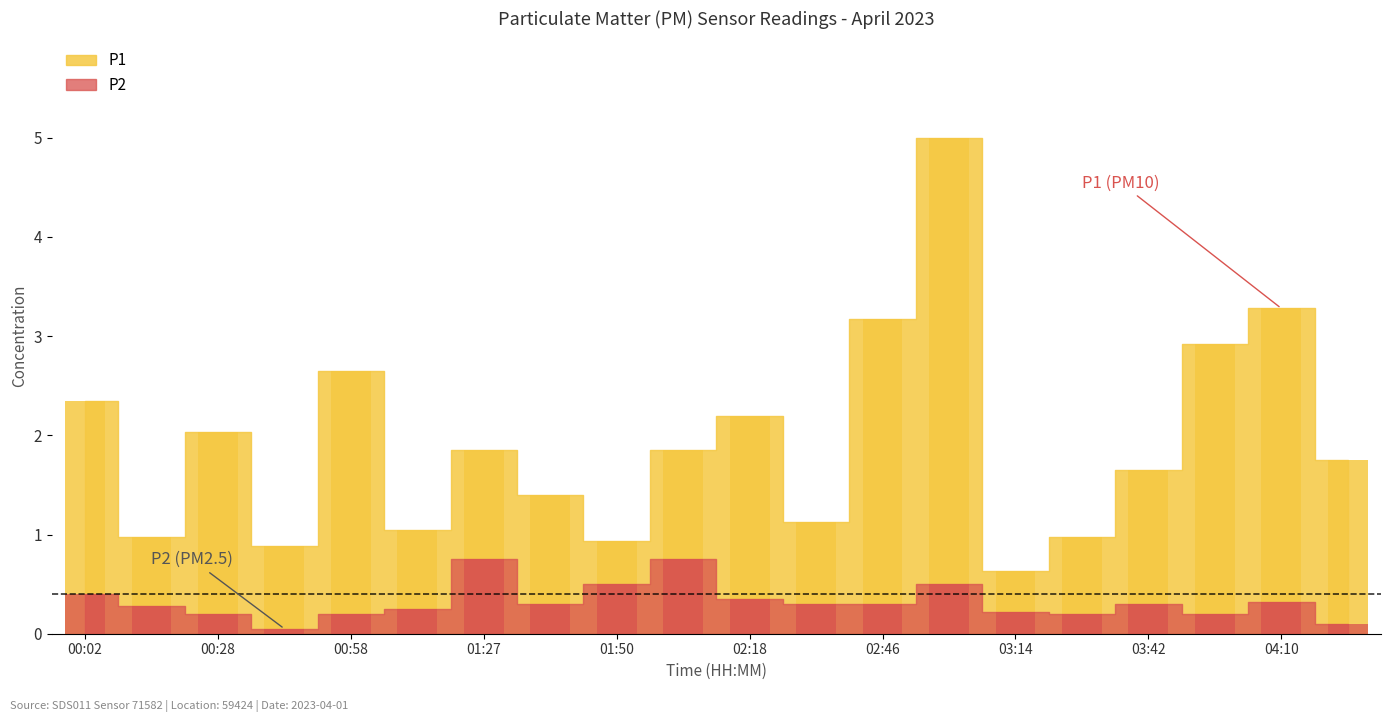

Which series changed the most between 00:58 and 01:50?

P1